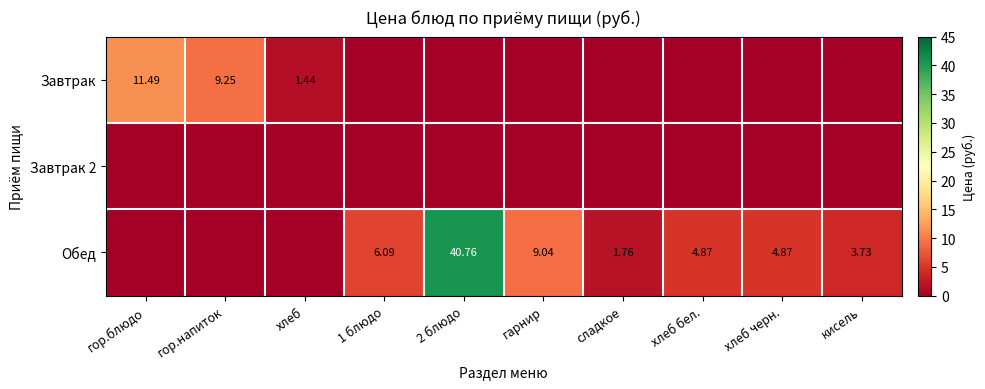

Which series has the largest total across all categories?

Обед